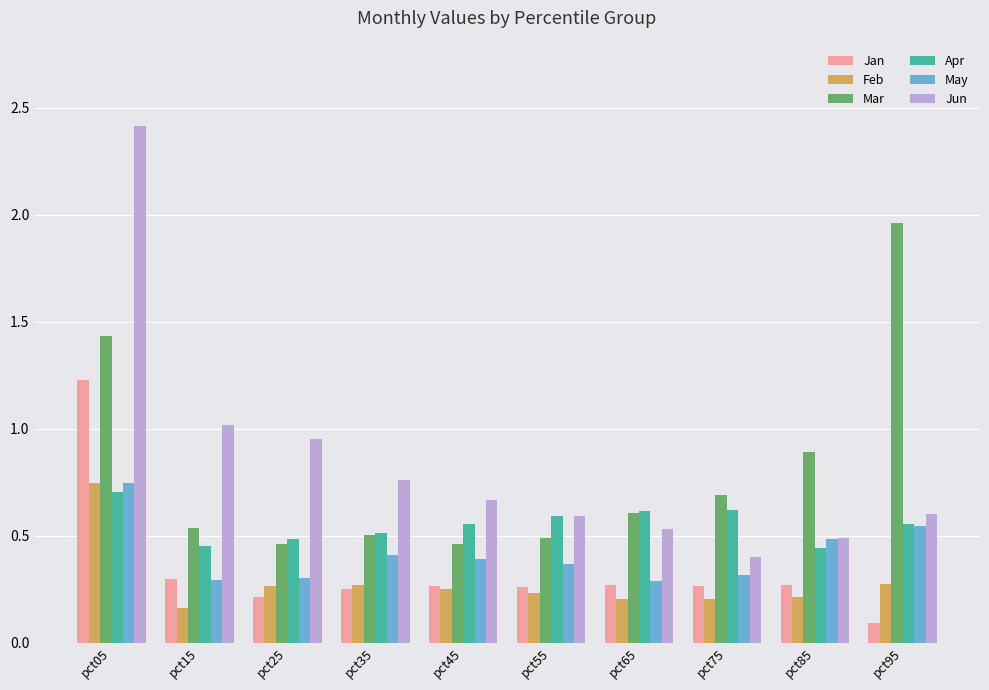

Which series has the widest spread of values?

Jun